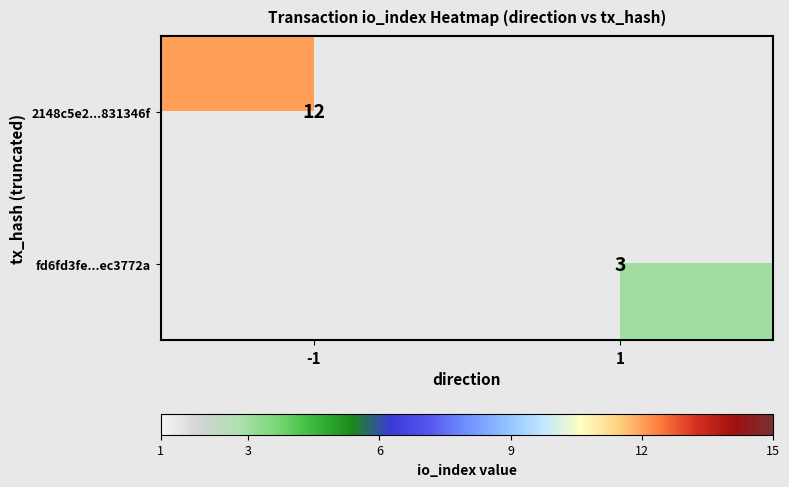

Which category has the lowest value across all series?

1